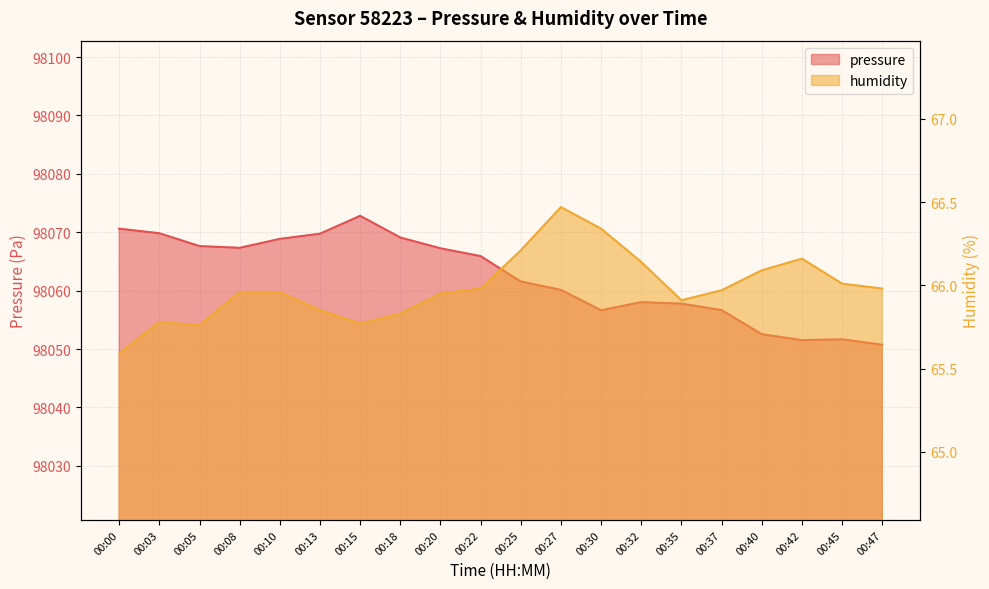

True or false: pressure and humidity cross at least once.

False